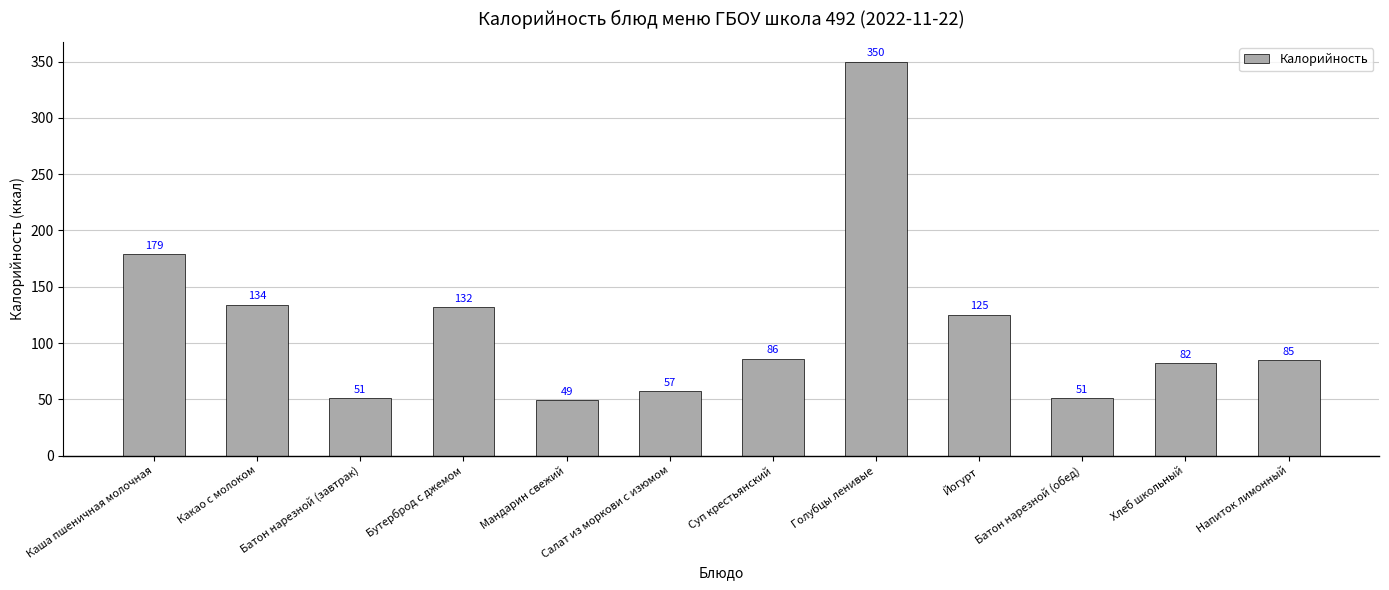

How many bars are there in total?

12